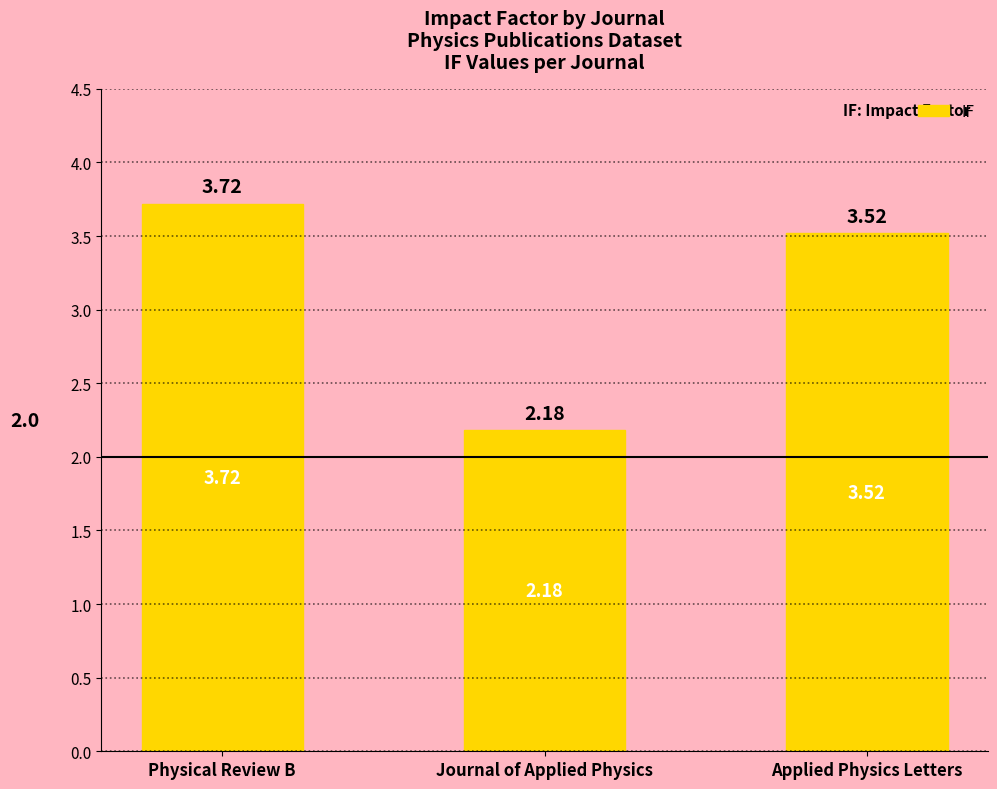

How many values exceed 3?

2